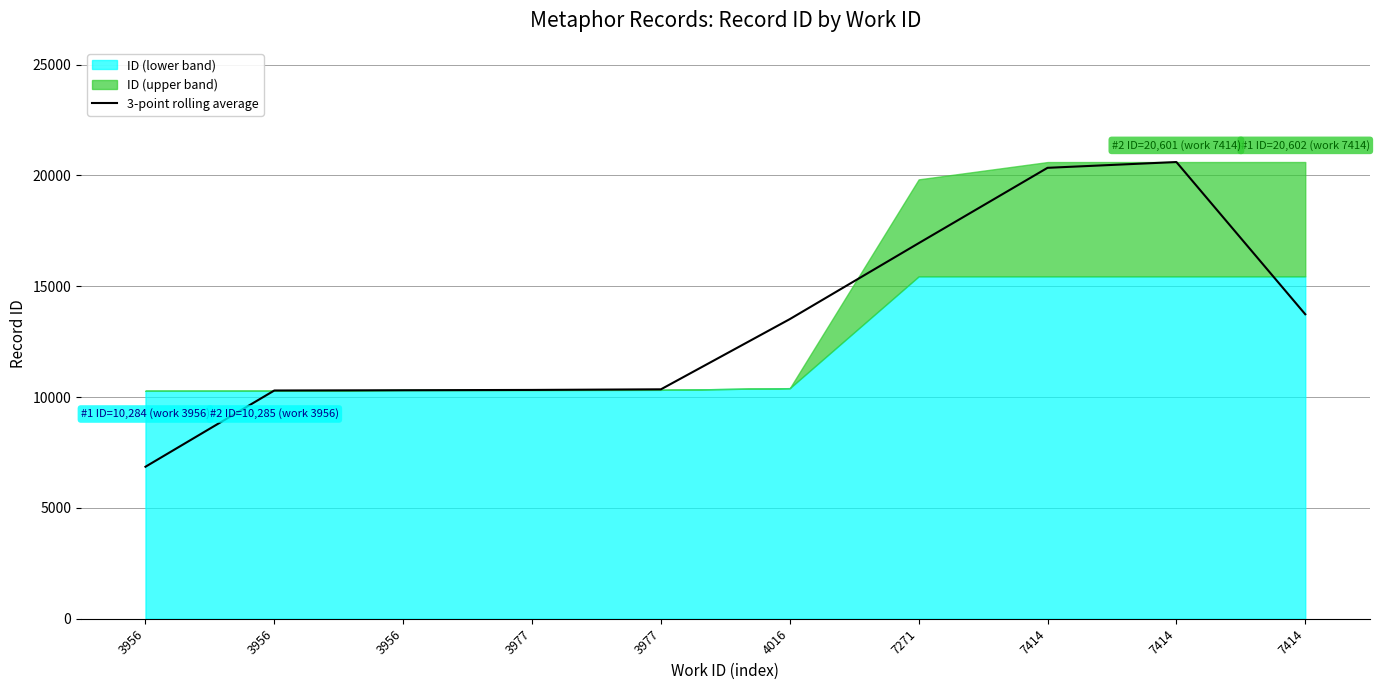

Where is the data nearest to the value 13728?

7414